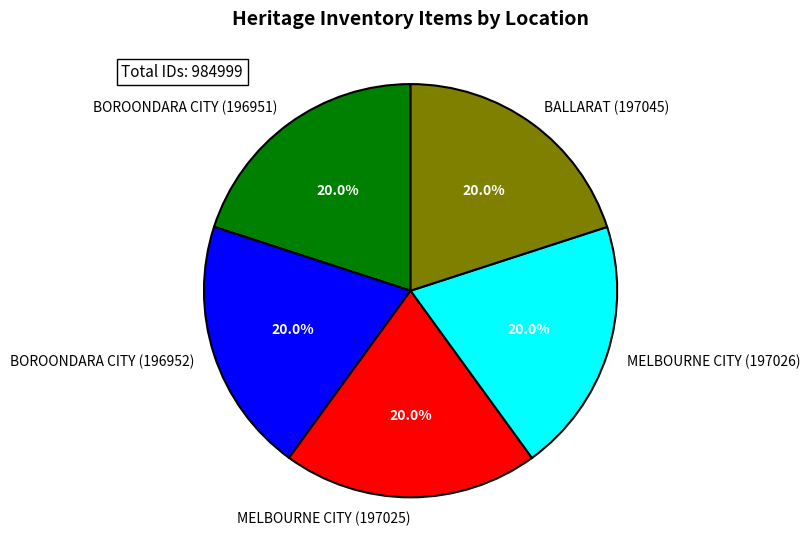

Combined, do MELBOURNE CITY (197026) and BALLARAT (197045) account for over 50%?

No